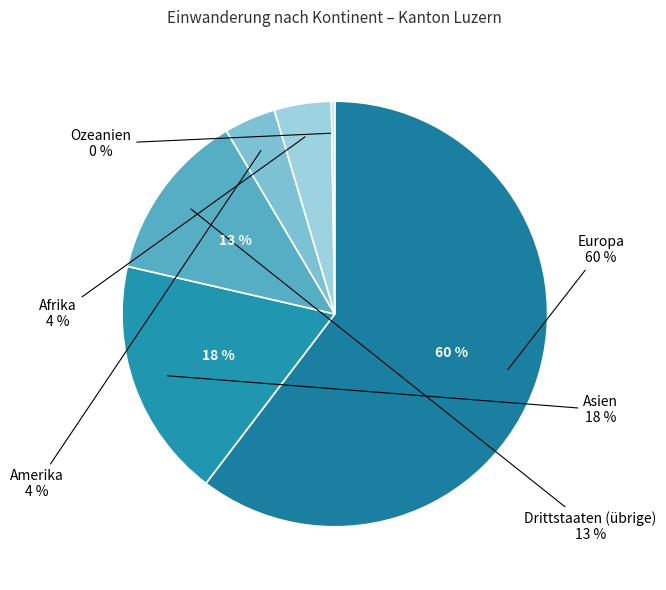

How much of the chart is everything except Ozeanien?

99.7%